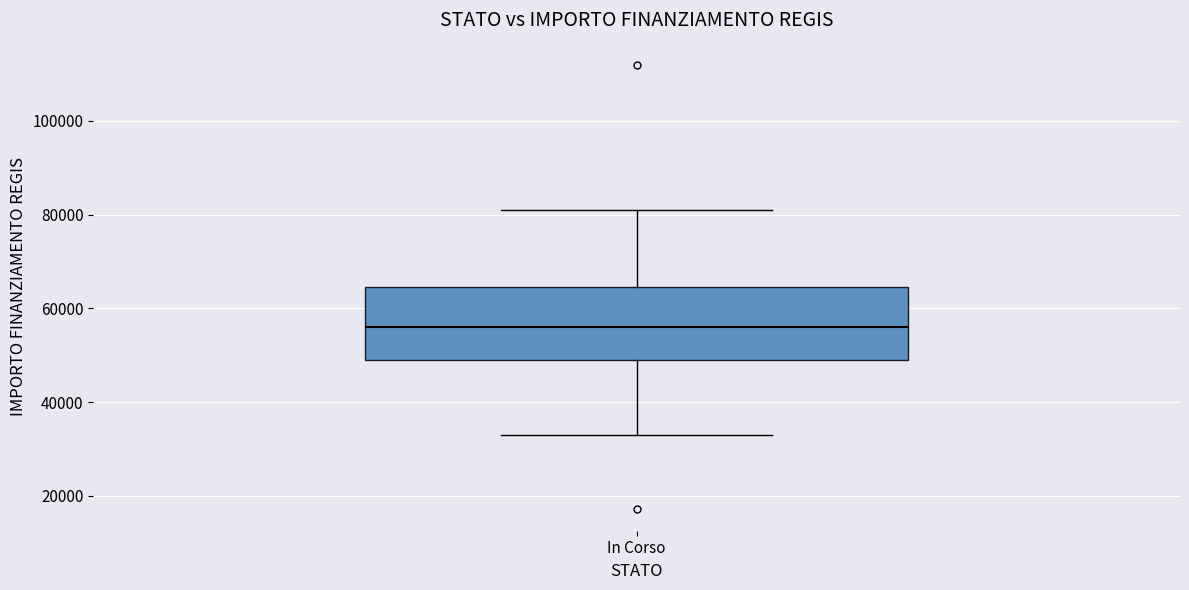

Where is the upper edge of the box for In Corso on the y-axis? The values are not printed on the chart, so give them approximately, as read against the axis.

64000